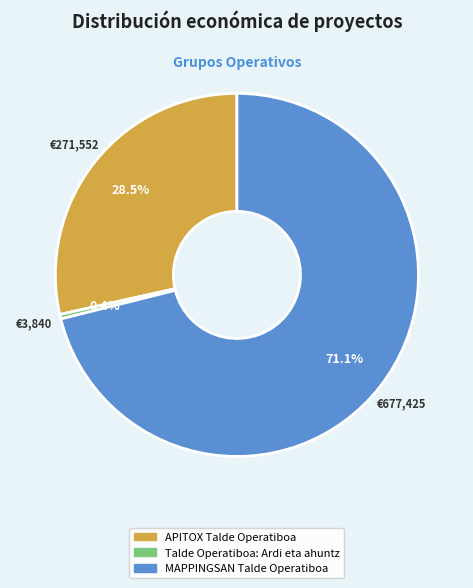

To the nearest percent, what is the difference between the APITOX Talde Operatiboa and MAPPINGSAN Talde Operatiboa slice percentages?

43%